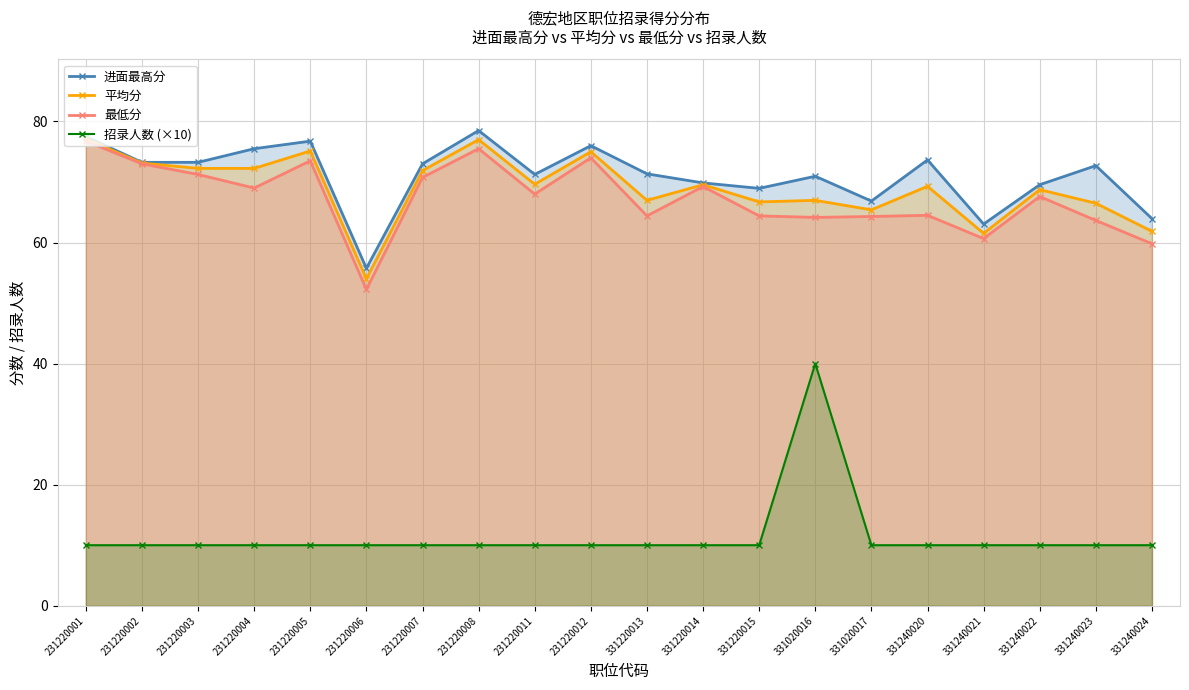

At how many categories does at least one series exceed 11?

20